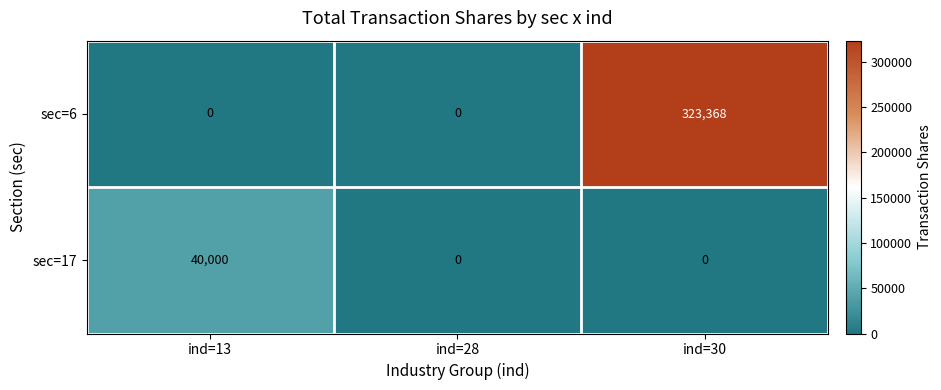

What is the highest value of the sec=17 series?

40000